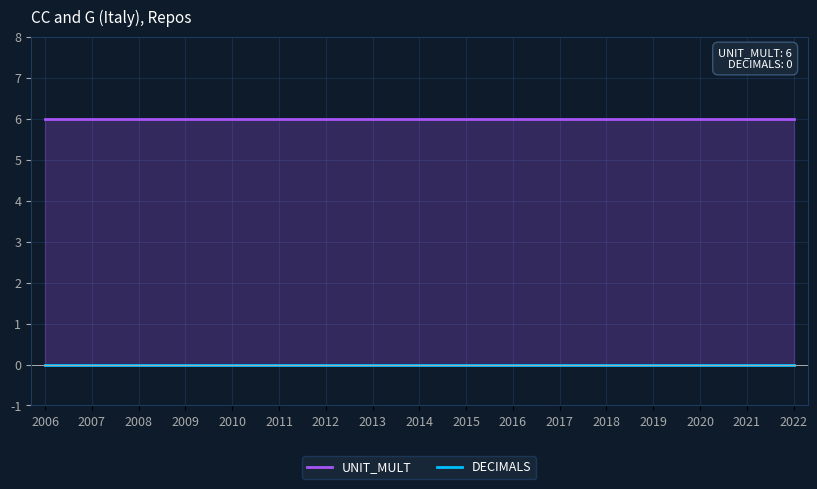

What is the approximate value of UNIT_MULT at 2007?

6